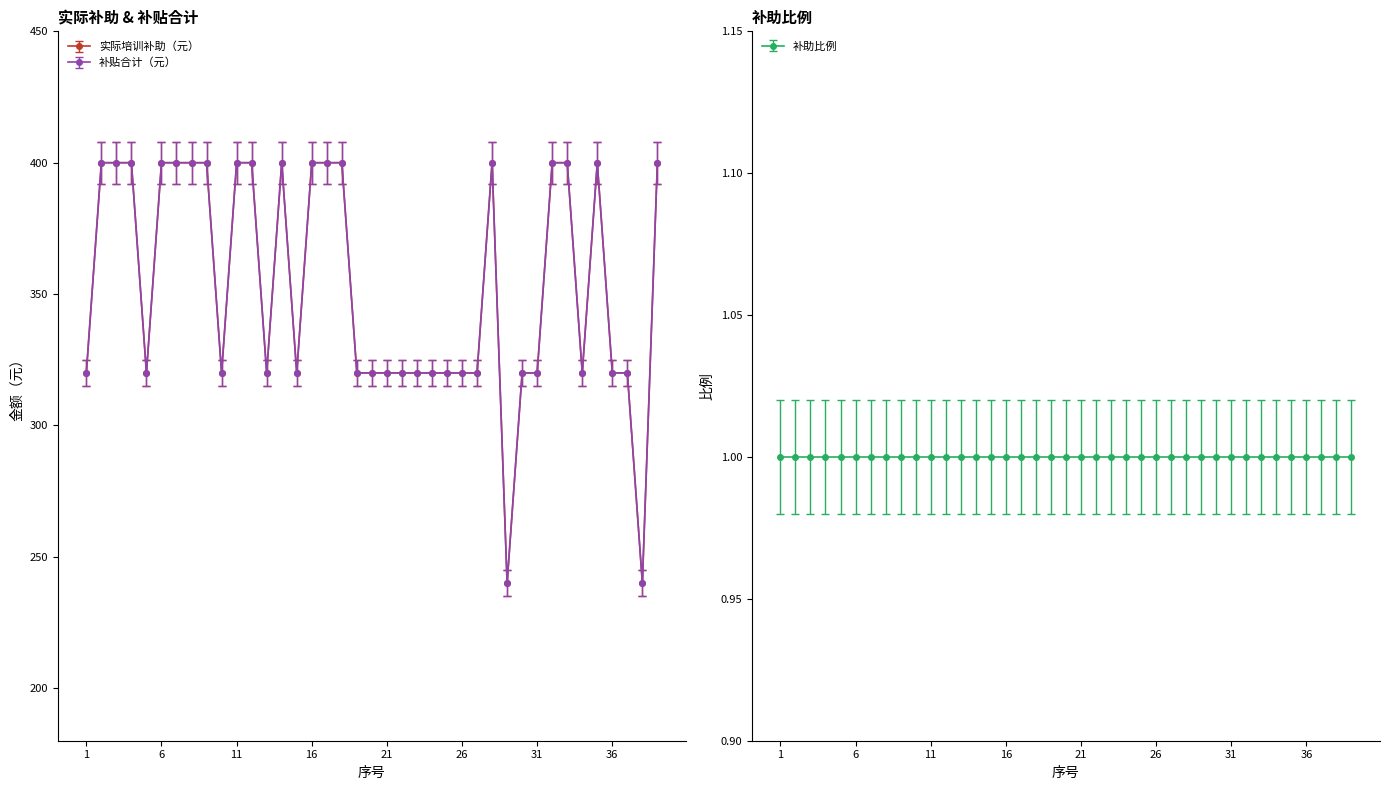

Does the chart have visible grid lines?

No